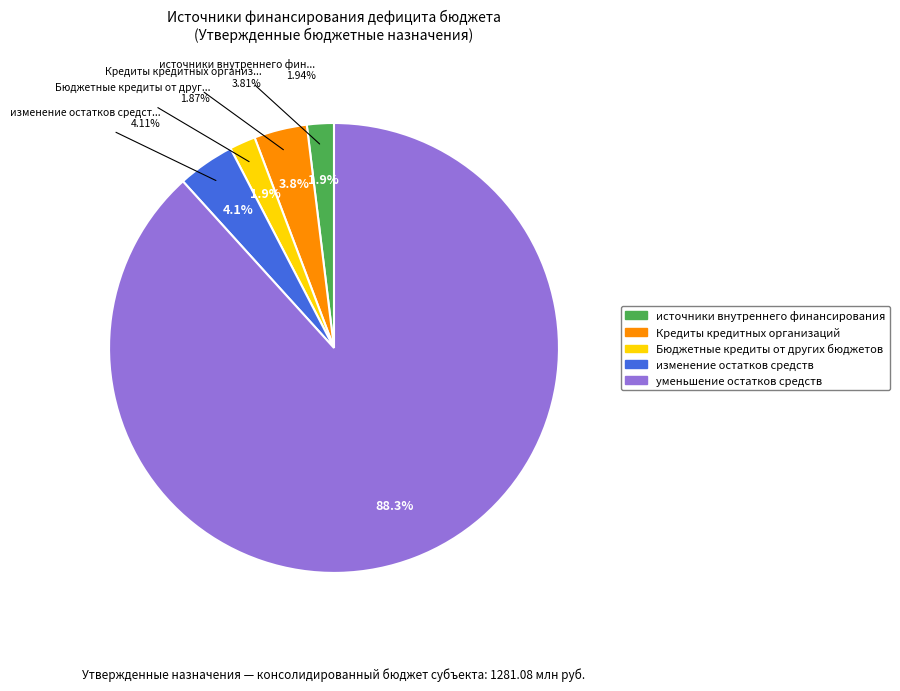

The уменьшение остатков средств slice represents 79% of the pie. True or false?

False